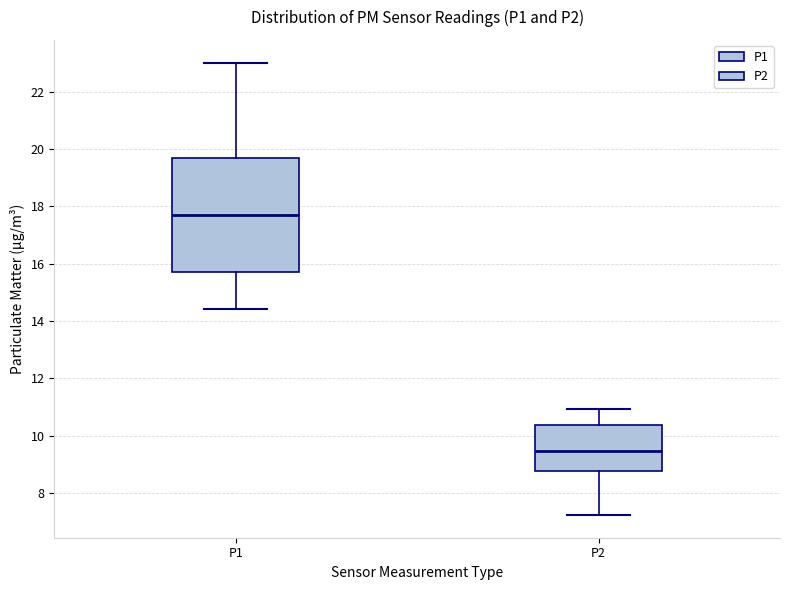

Which box's median line is the lowest?

P2